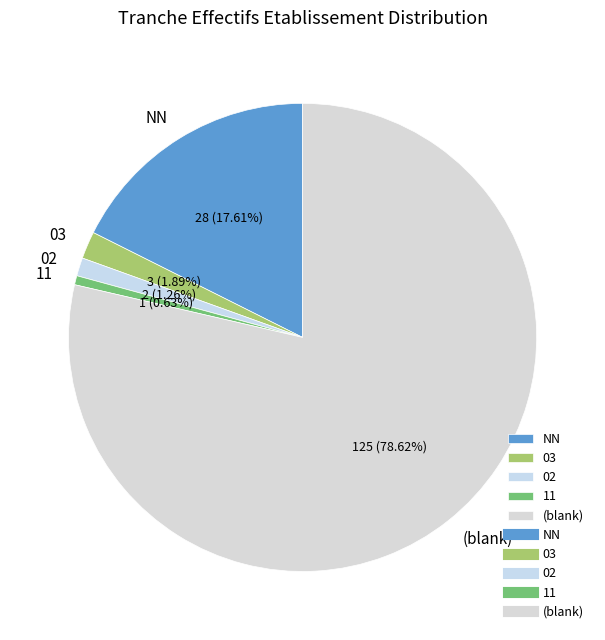

Which category has the smallest portion of the pie?

11